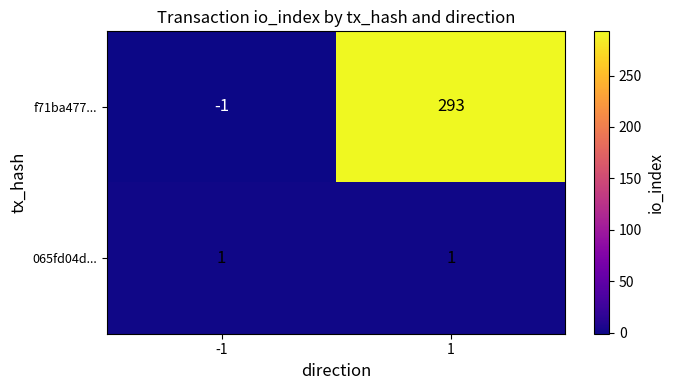

Reading right to left, list all the values displayed in this chart.

f71ba477...: 1=293	-1=-1
065fd04d...: 1=1	-1=1